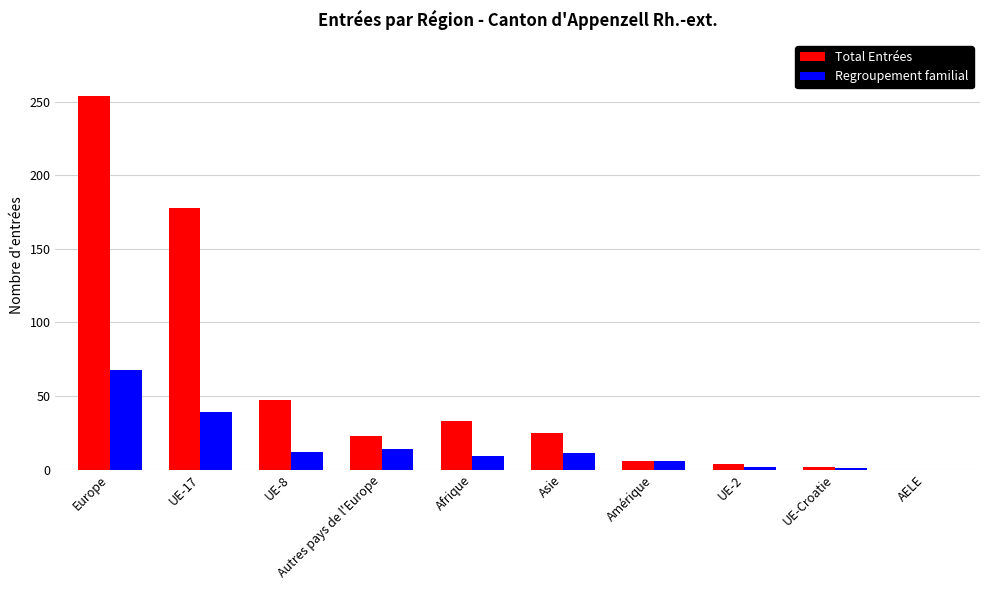

What is the sum of all Total Entrées values?

572